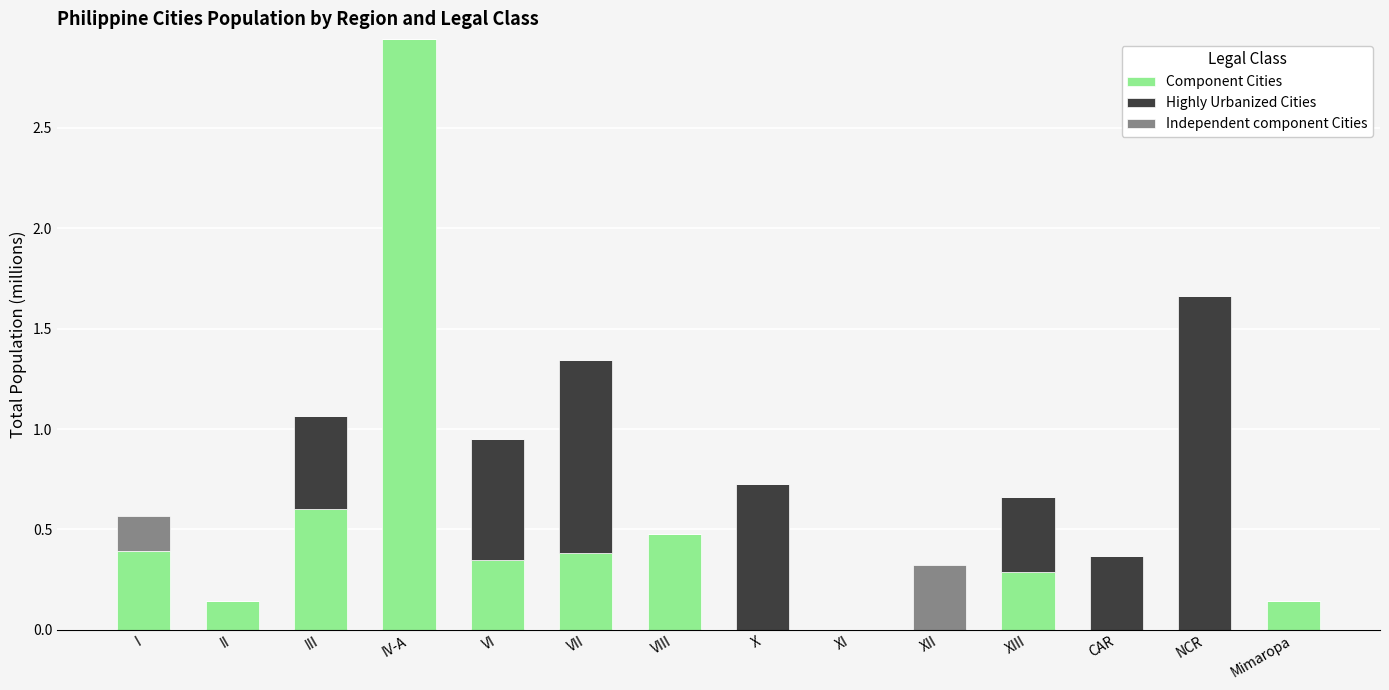

What is the total value across all series at I?

0.6